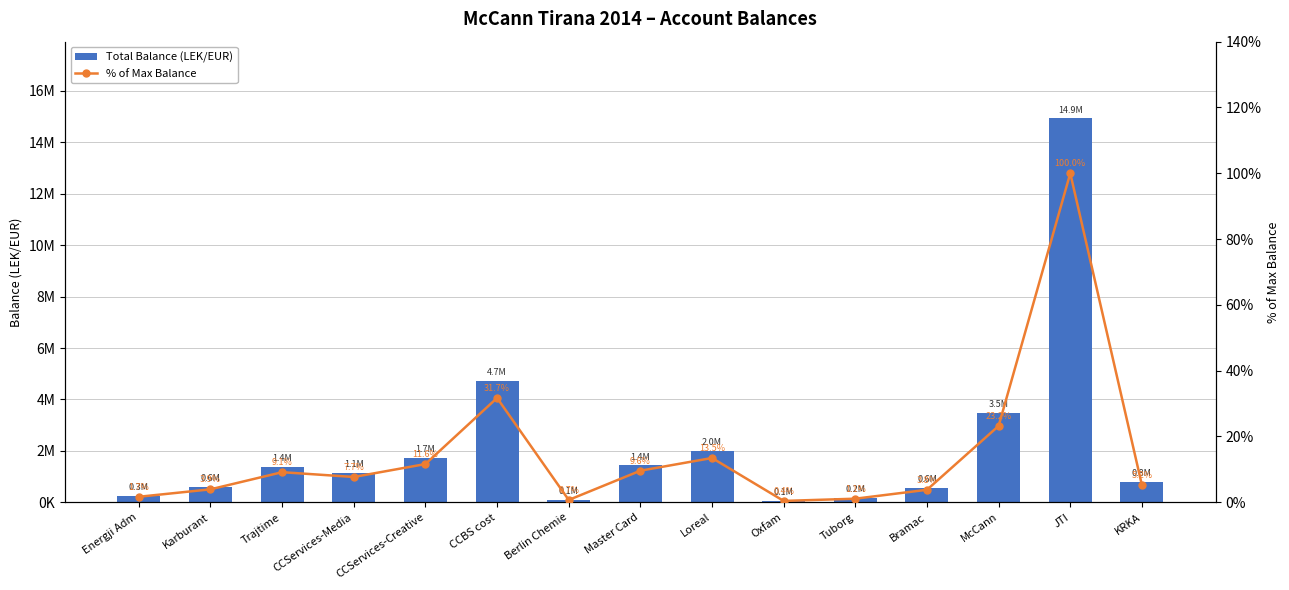

Reading right to left, extract all data points from this chart.

Total Balance (LEK/EUR): KRKA=779642.1	JTI=14931158.8	McCann=3465988.5	Bramac=567460.5	Tuborg=163090.0	Oxfam=61813.2	Loreal=2010362.2	Master Card=1434003.2	Berlin Chemie=105900.0	CCBS cost=4735066.9	CCServices-Creative=1735151.5	CCServices-Media=1149043.7	Trajtime=1366068.5	Karburant=588118.9	Energji Adm=250227.1
% of Max Balance: KRKA=5.2	JTI=100.0	McCann=23.2	Bramac=3.8	Tuborg=1.1	Oxfam=0.4	Loreal=13.5	Master Card=9.6	Berlin Chemie=0.7	CCBS cost=31.7	CCServices-Creative=11.6	CCServices-Media=7.7	Trajtime=9.1	Karburant=3.9	Energji Adm=1.7